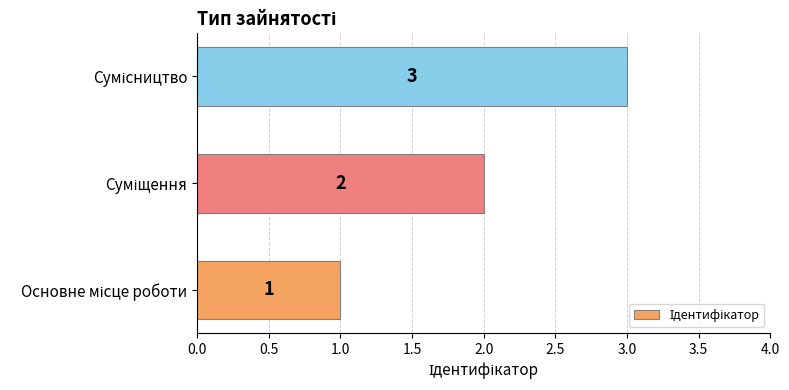

Count the values in the range 1 to 3.

3